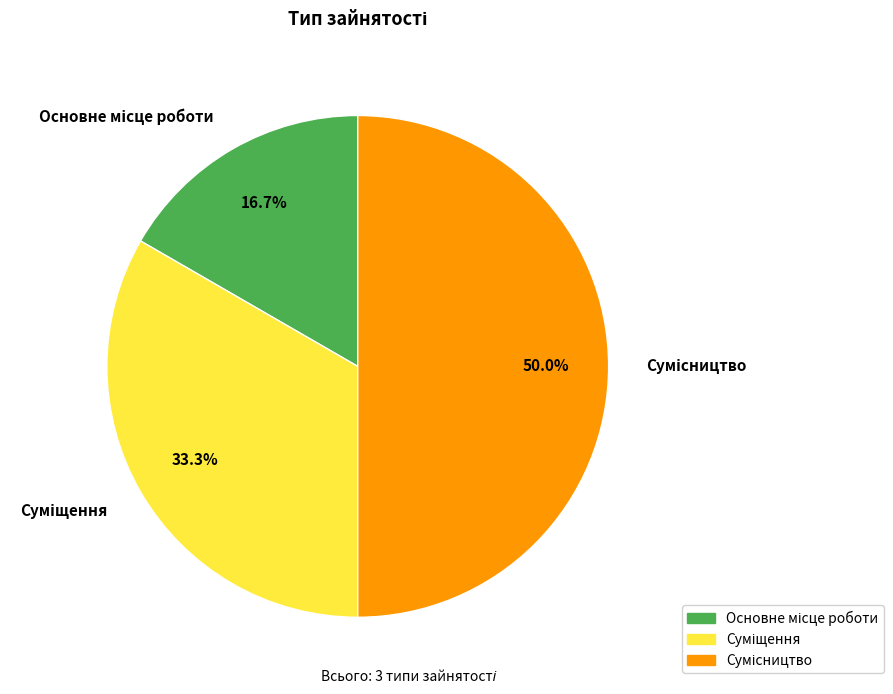

How many segments does this pie chart have?

3